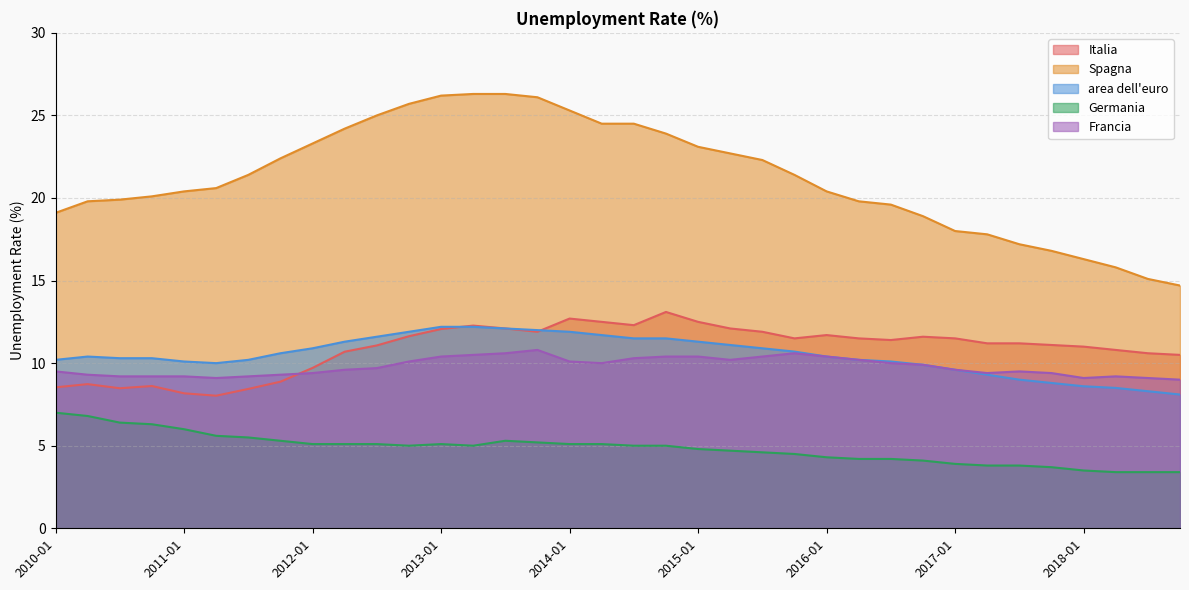

At which label is Francia closest to 9?

2018-10